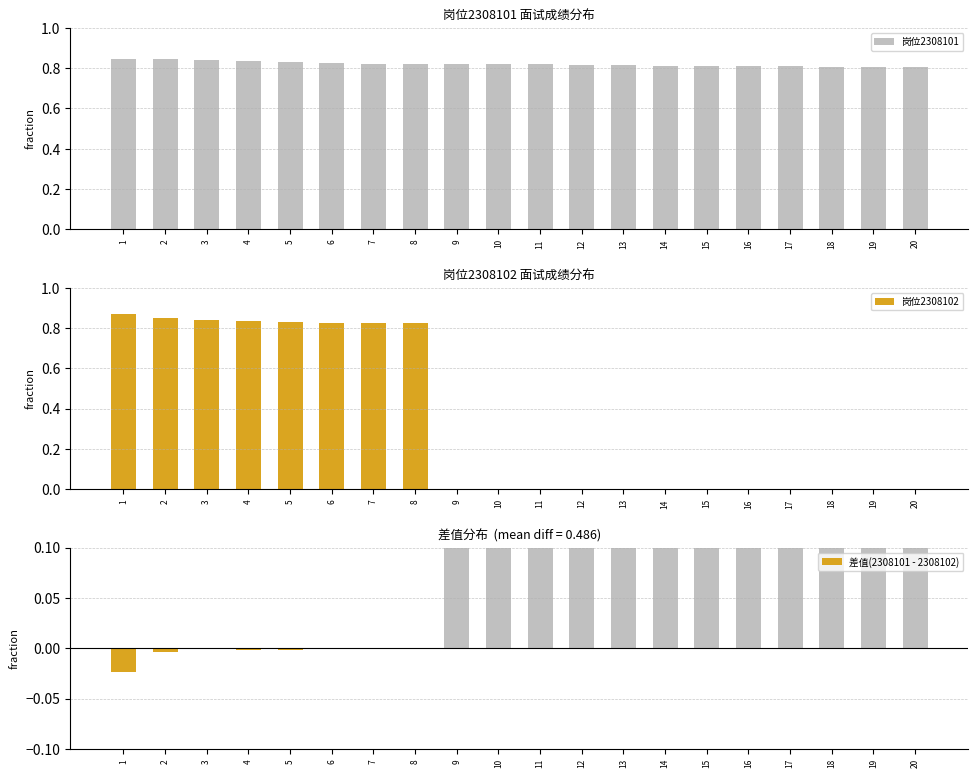

What is the spread (max minus min) of values at 4?

0.8